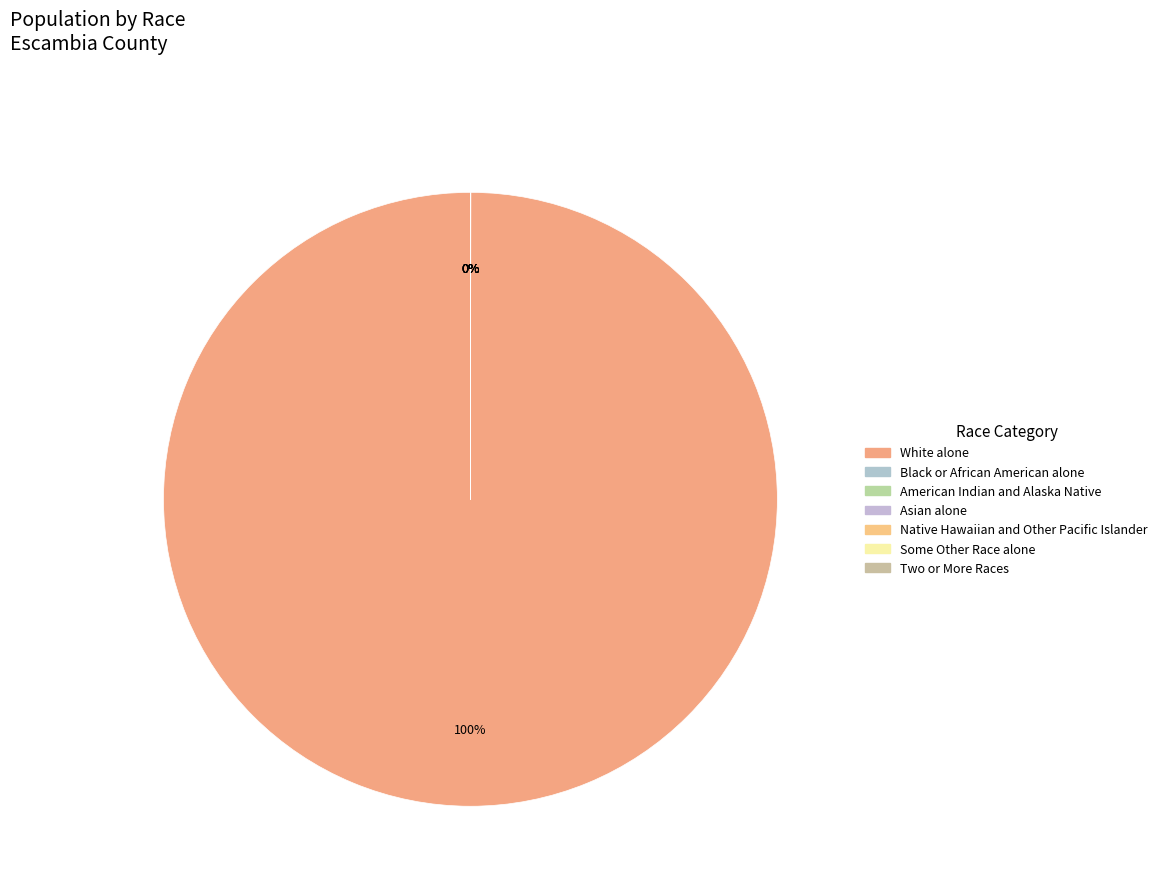

Approximately how many times larger is the value at Two or More Races compared to Black or African American alone?

0.1